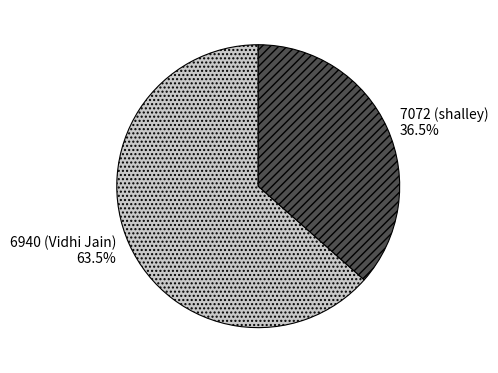

How many slices are in this pie chart?

2